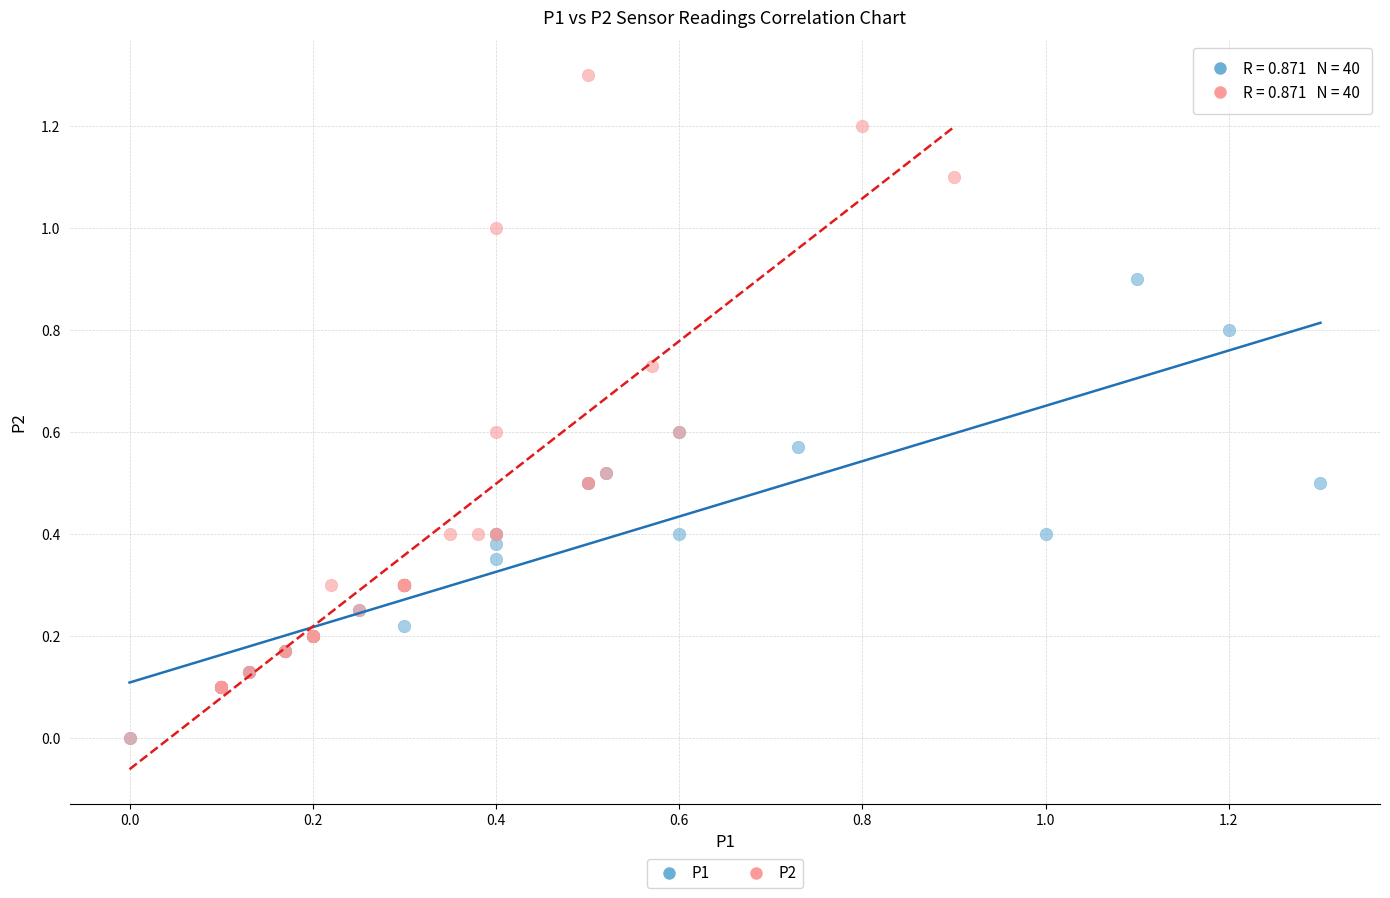

Which series has the widest spread of Y values?

P2